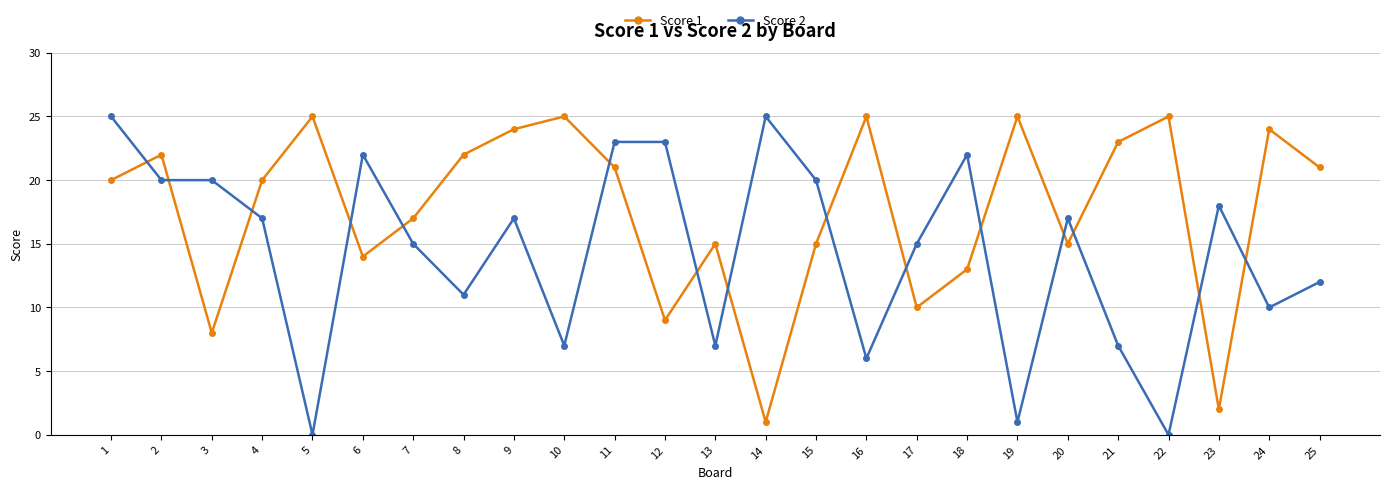

How many data points does each series have?

25